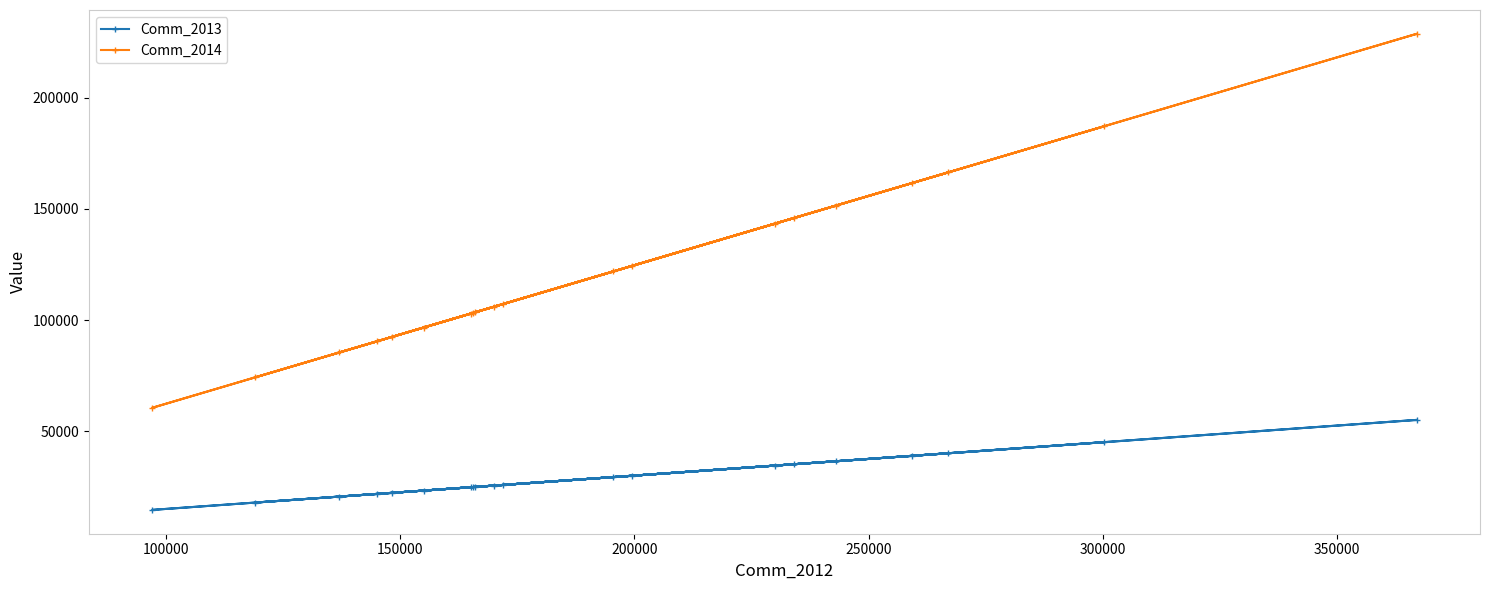

What is the average value of the Comm_2013 series?

29514.9